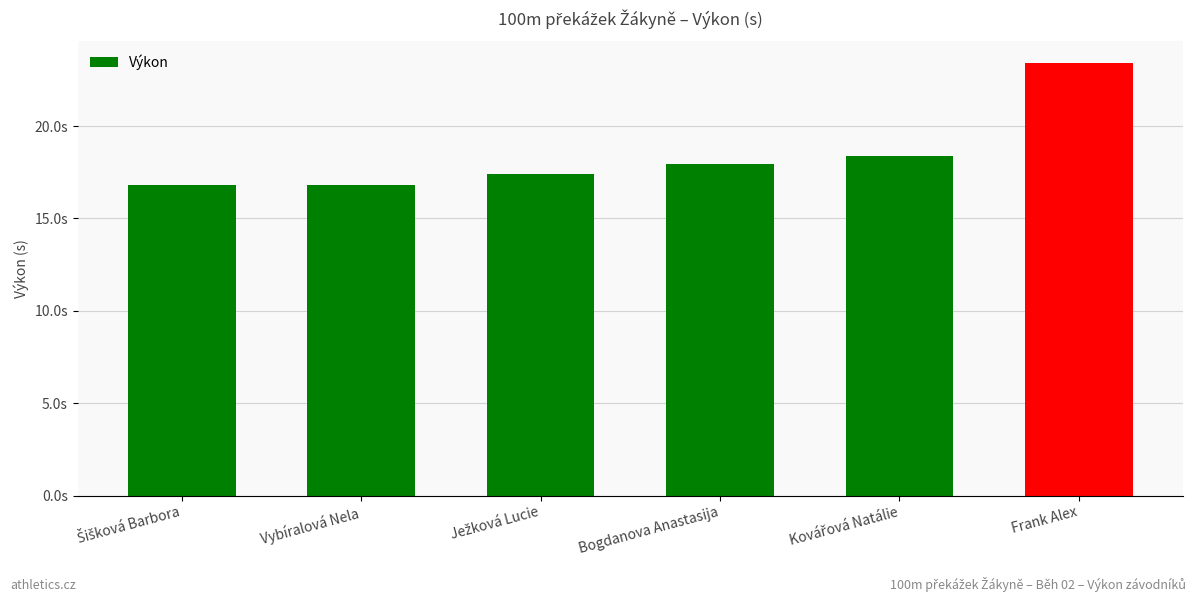

Does the chart contain any negative values?

No